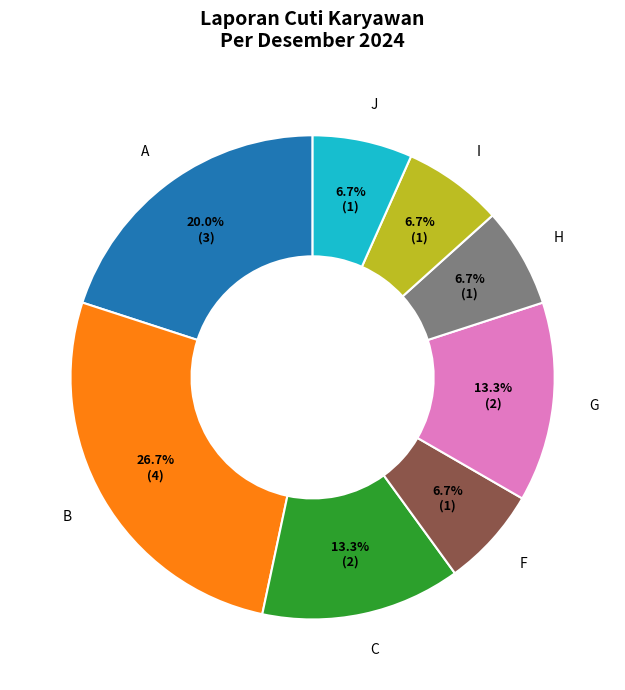

Is there a majority slice in this chart?

No